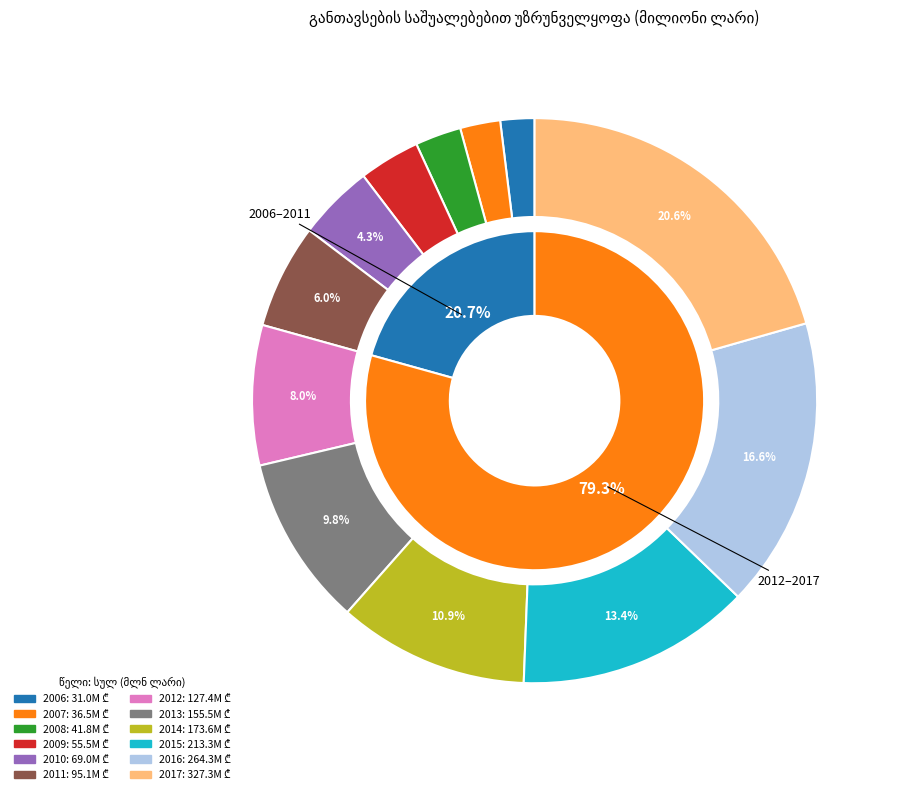

Approximately how many times larger is the value at 2008 compared to 2017?

0.1